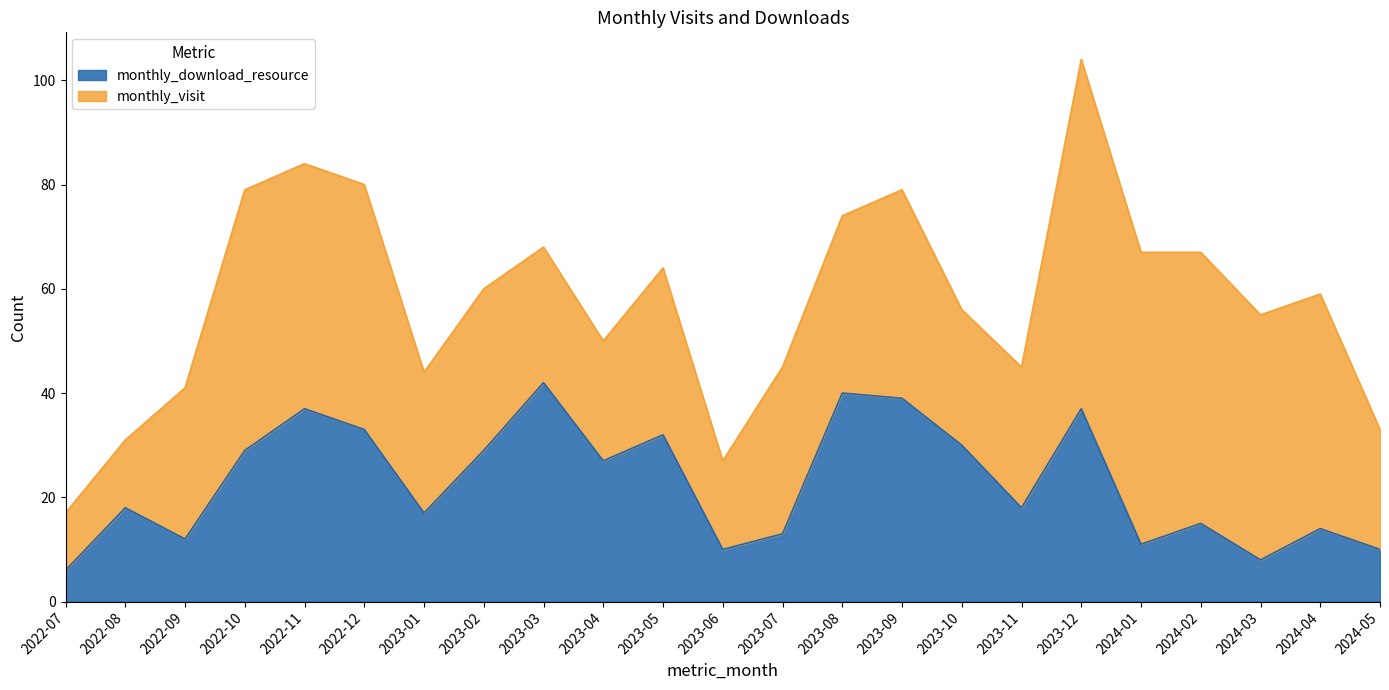

What is the difference between the second highest and minimum values?

34